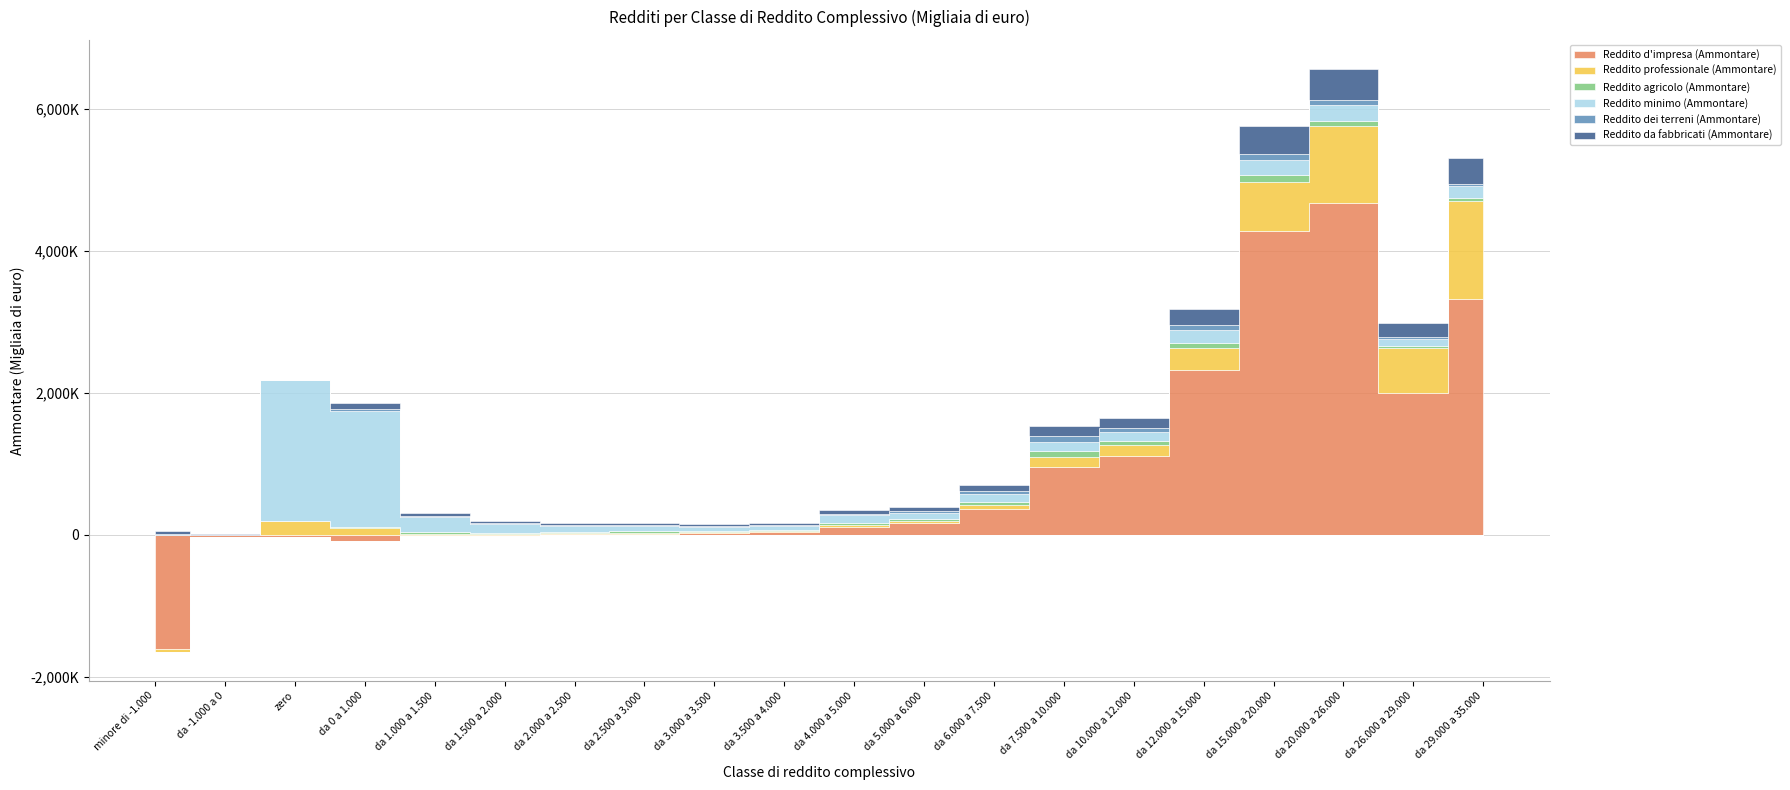

Which has a higher value, da 6.000 a 7.500 or da -1.000 a 0?

da 6.000 a 7.500